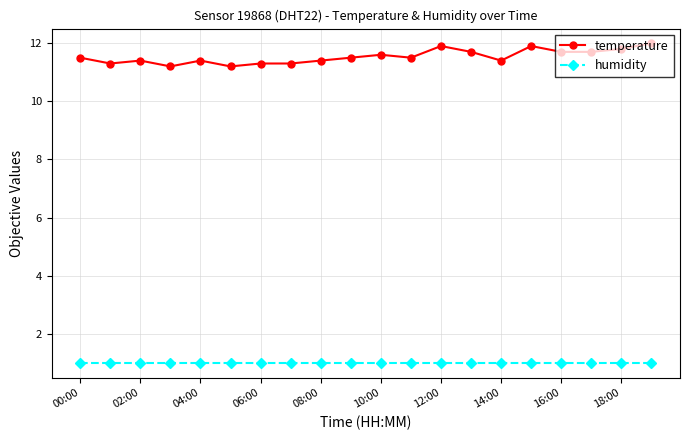

At how many categories does at least one series exceed 11?

20